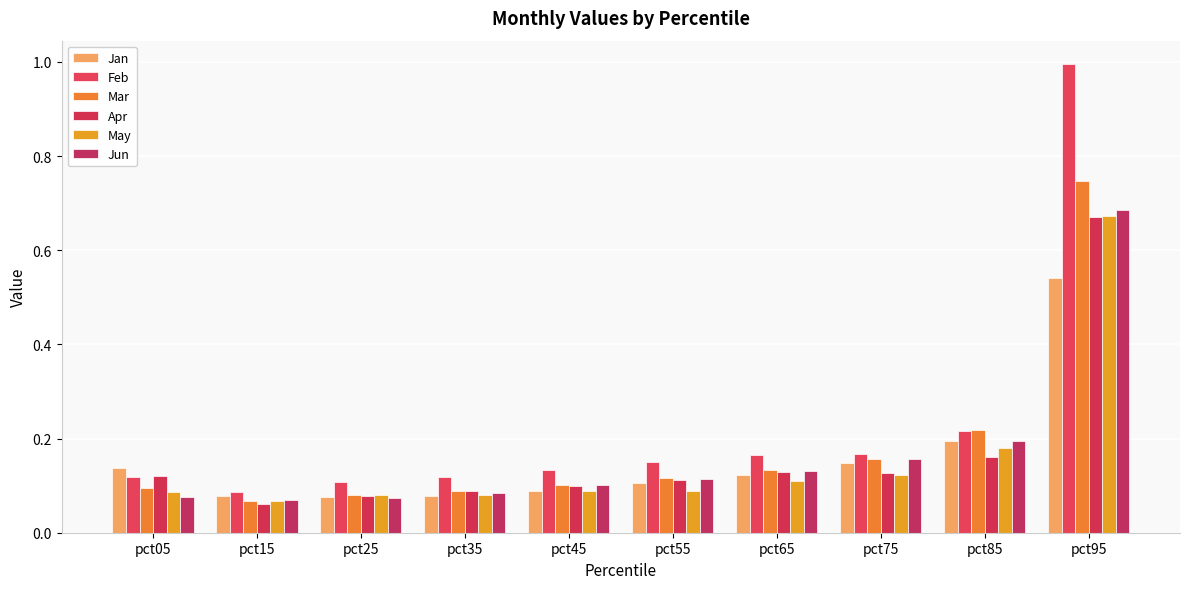

Which has a higher value, pct85 or pct65?

pct85